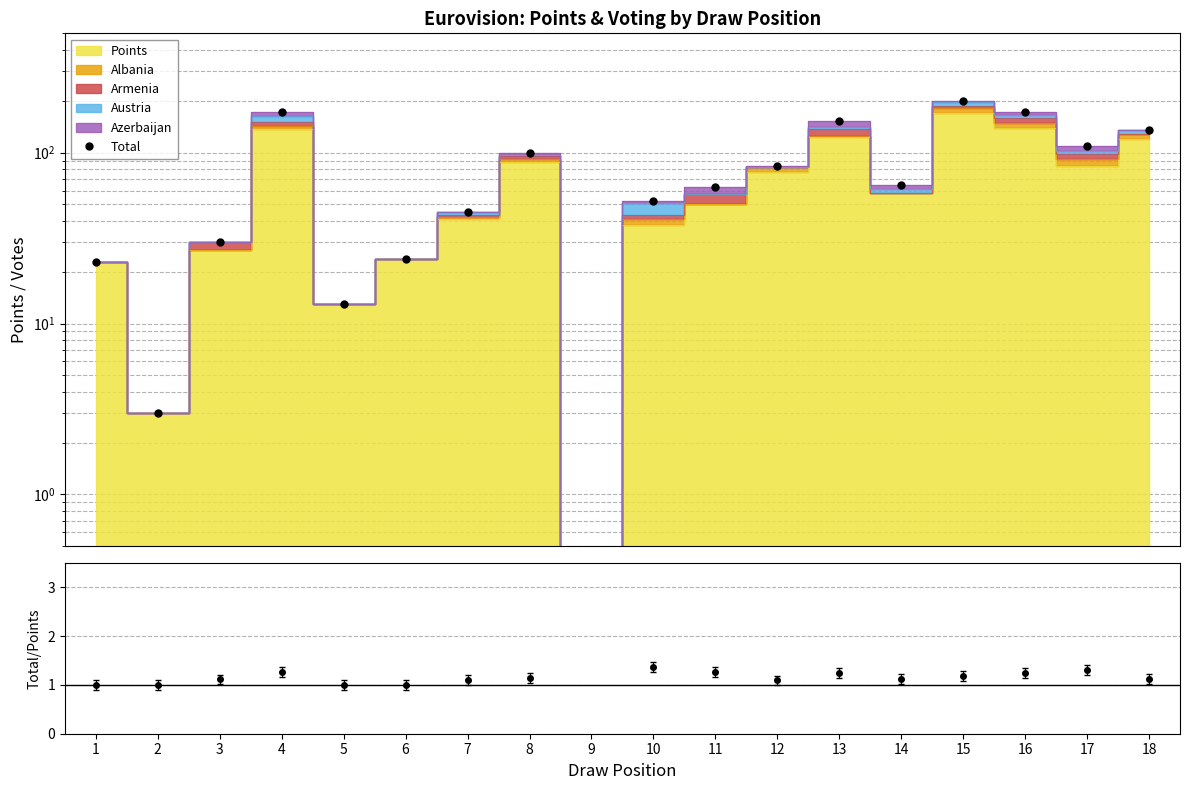

How many points are higher than both their immediate neighbors (excluding endpoints)?

4